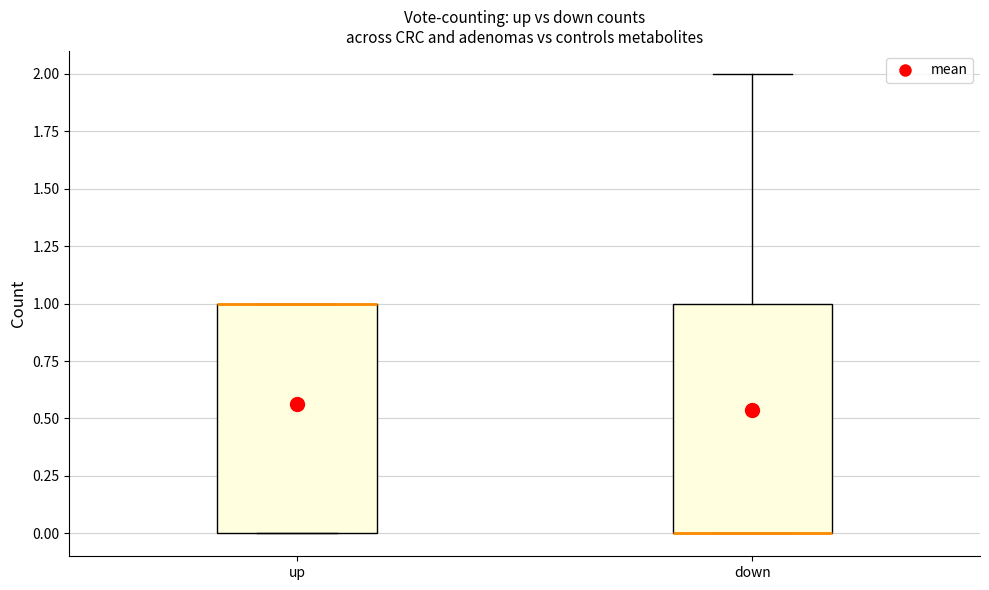

Where is the upper edge of the box for down on the y-axis? The values are not printed on the chart, so give them approximately, as read against the axis.

1